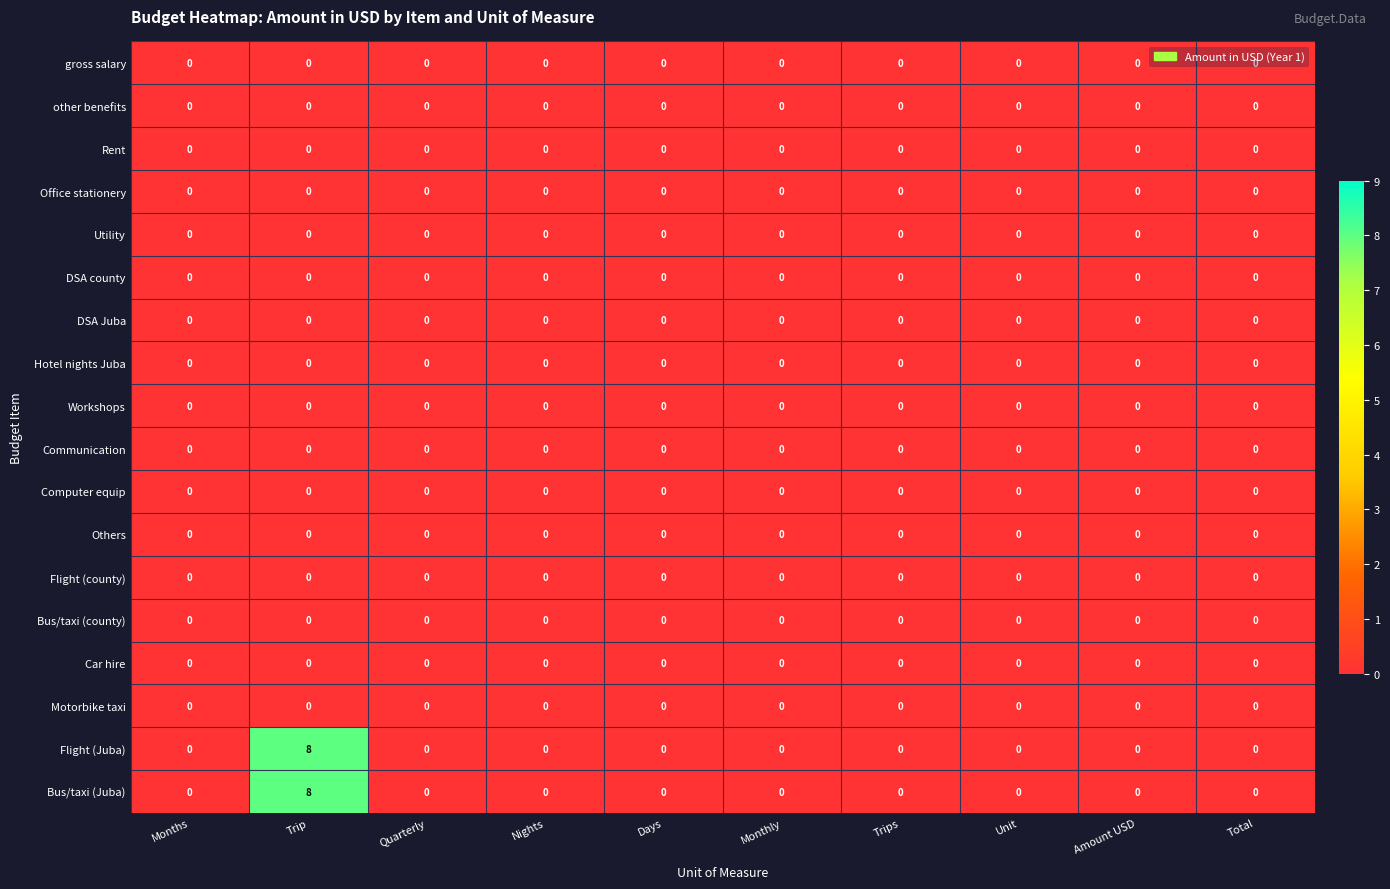

True or false: Flight (county) has a value of 0 at Days.

True